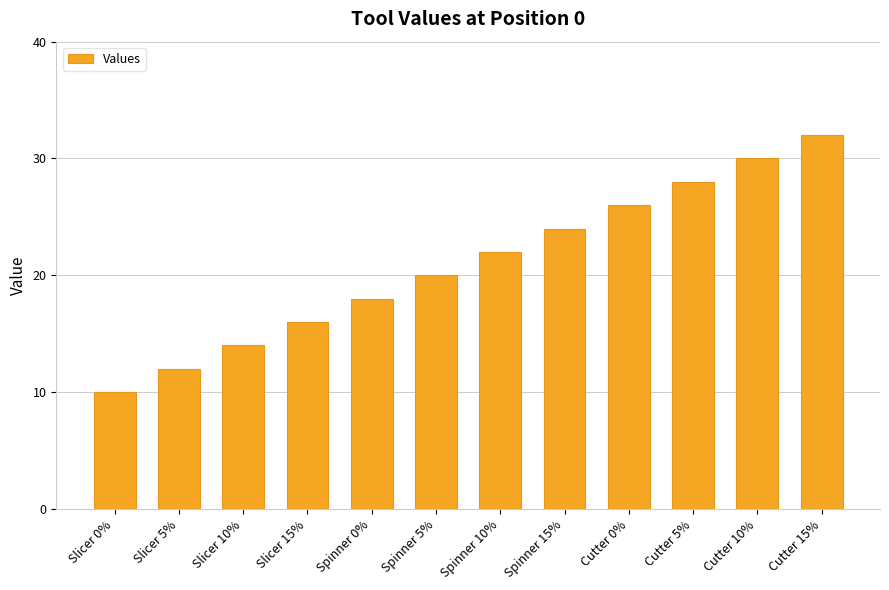

At which category does the chart reach its peak across all series?

Cutter 15%